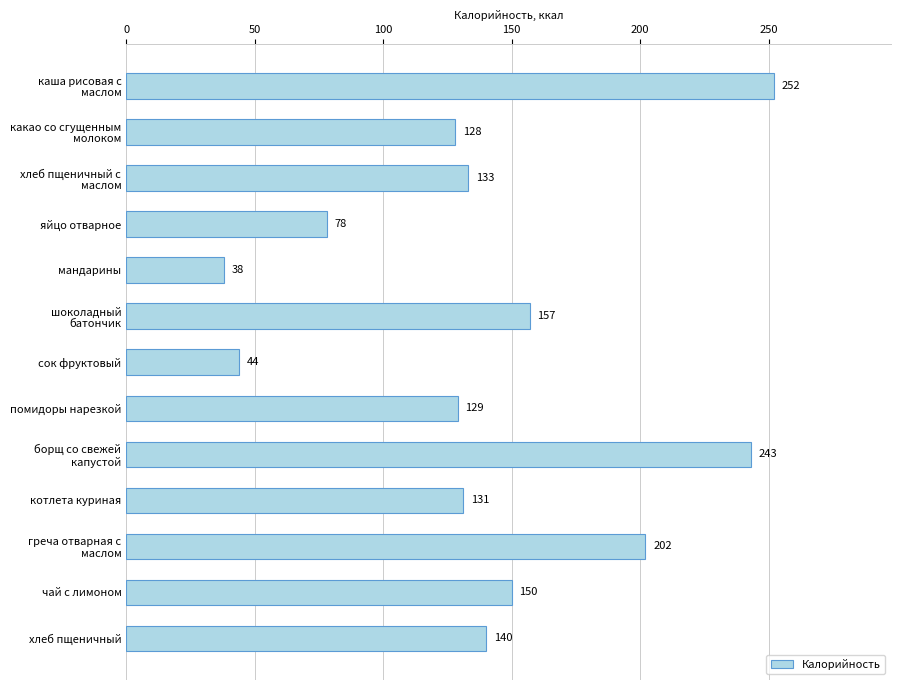

What is the difference between the maximum and second lowest values?

208